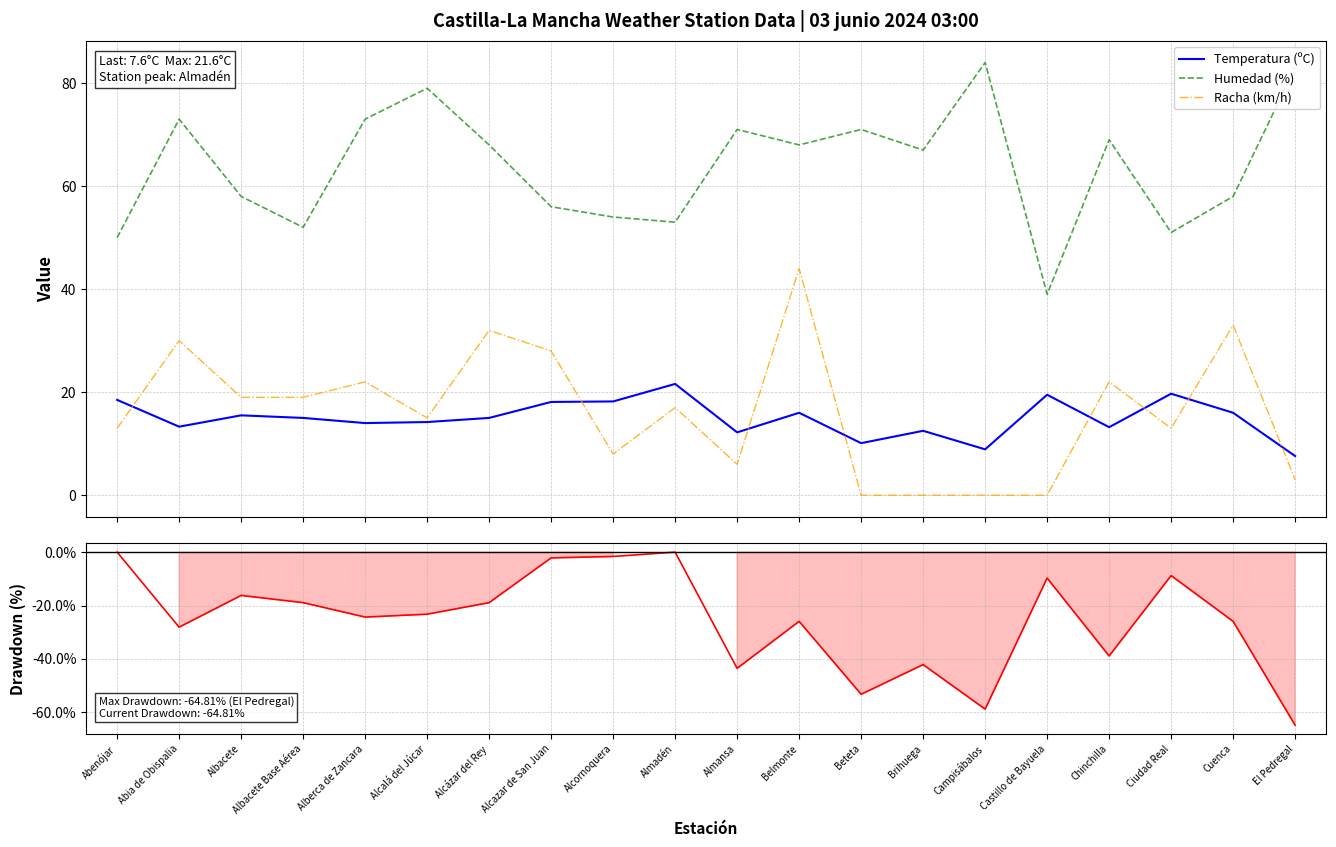

The Temp Drawdown (%) series shows -65.4 at Brihuega. True or false?

False